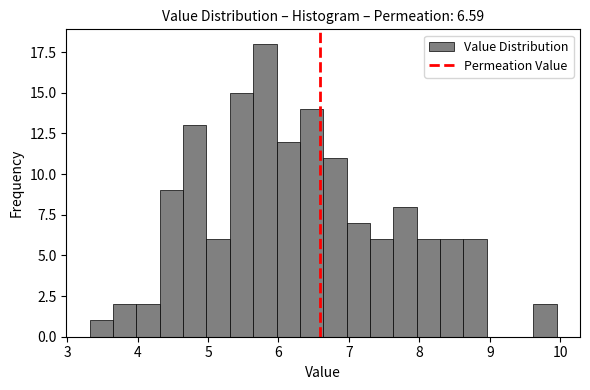

Around what value on the x-axis is the tallest bar? Give the approximate position of its centre, as read against the axis.

5.8